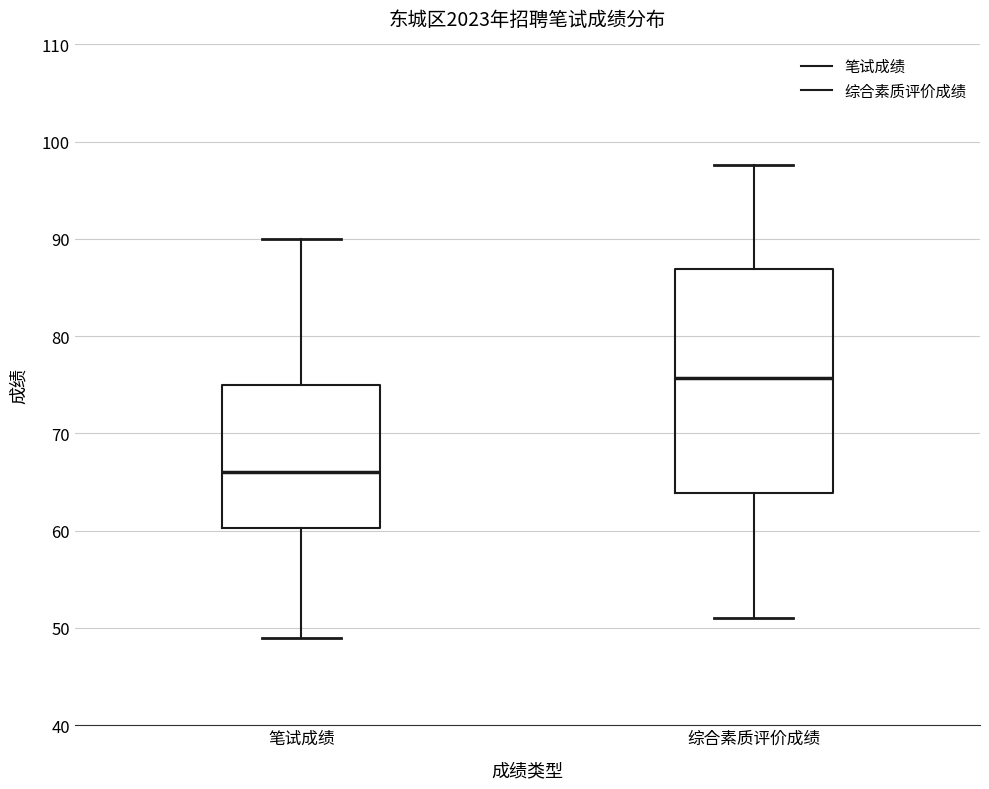

Reading left to right, read every box against the y-axis: the position of its median line, the range the box covers, and the ends of its whiskers. The values are not printed on the chart, so give them approximately, as read against the axis.

笔试成绩: median 66, box 60 to 75, whiskers 49 to 90
综合素质评价成绩: median 76, box 64 to 87, whiskers 51 to 98